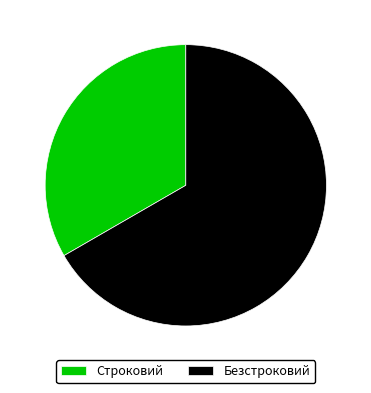

Rank the categories by value from highest to lowest.

Безстроковий, Строковий